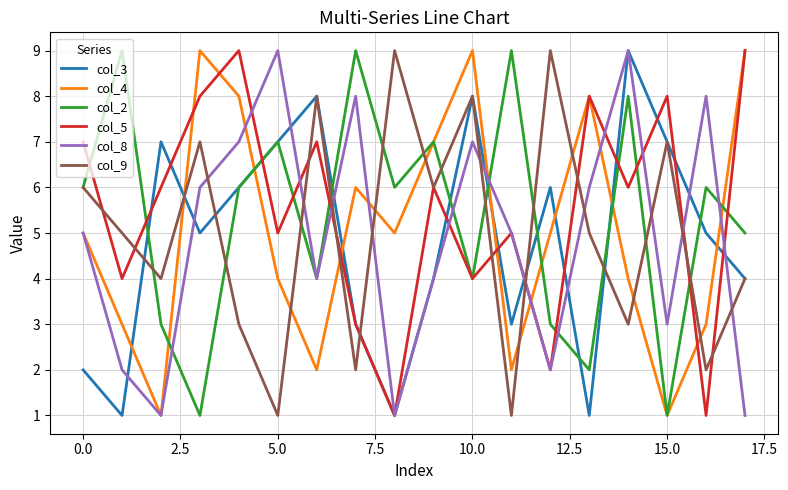

Which series ends up on top after the final intersection of col_9 and col_4?

col_4